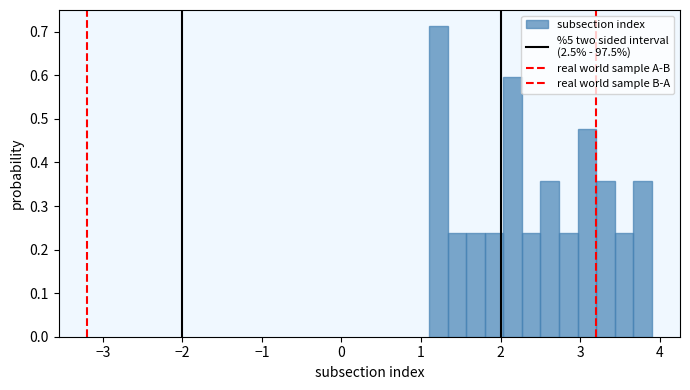

Around what value on the x-axis is the tallest bar? Give the approximate position of its centre, as read against the axis.

1.2